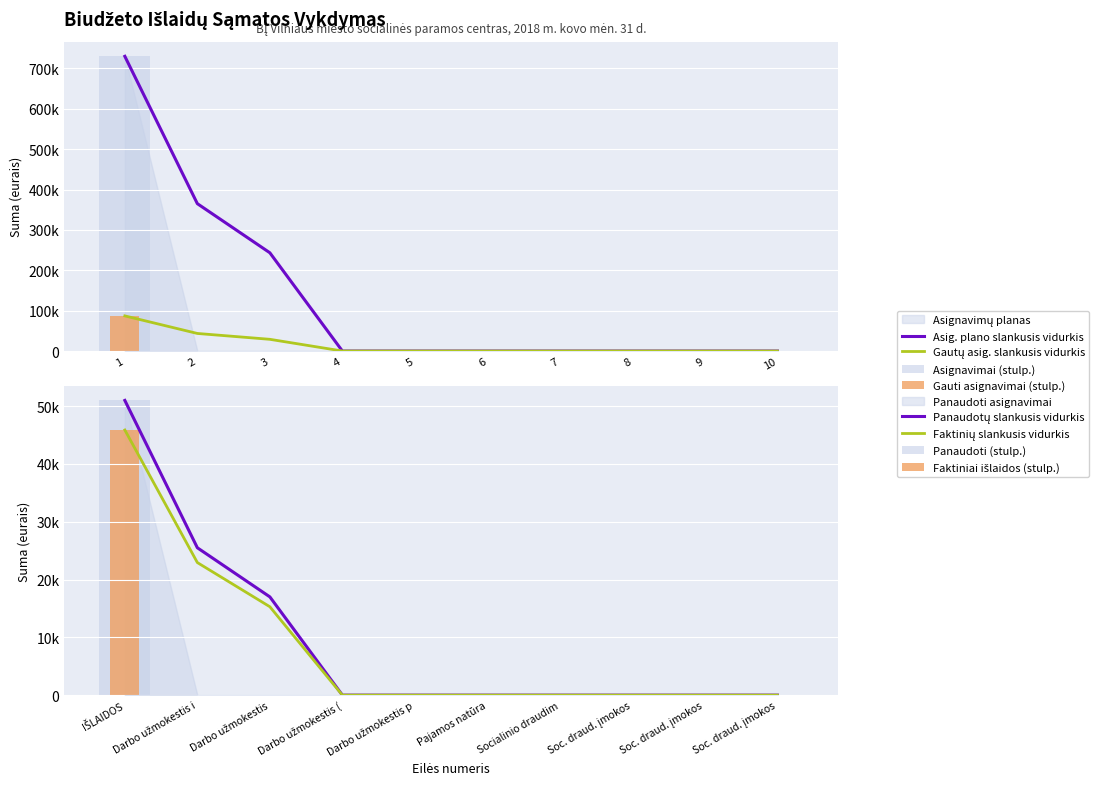

Which series has the largest range (max minus min)?

Asignavimai